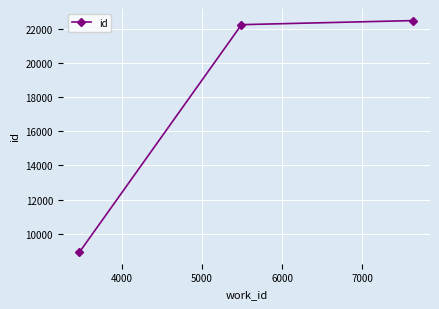

What is the value of the 2nd point from the left?

22253